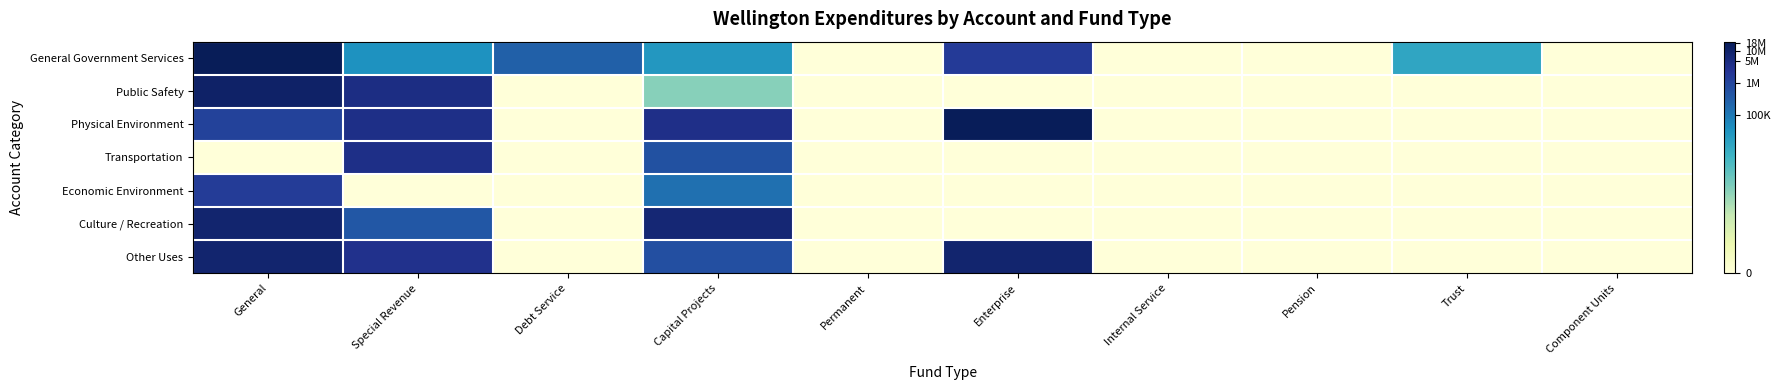

What is the greatest value displayed?

16.8